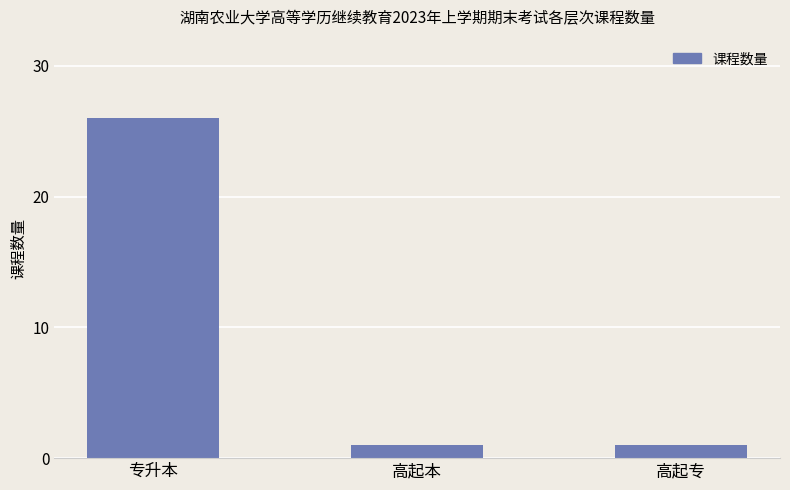

What is the value of the 3rd bar from the left?

1